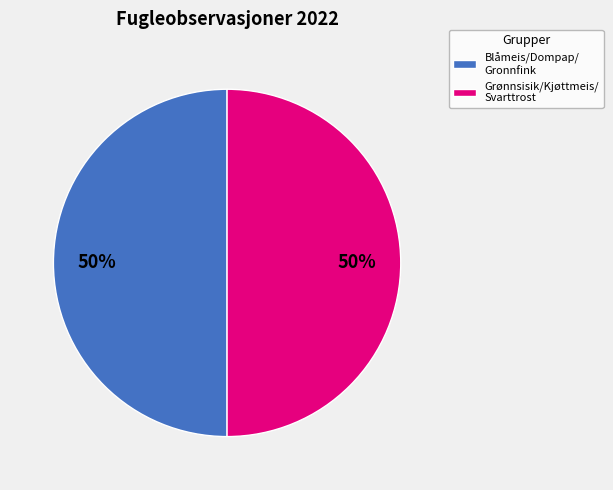

Approximately how many times larger is the value at Grønnsisik/Kjøttmeis/ Svarttrost compared to Blåmeis/Dompap/ Gronnfink?

1.0